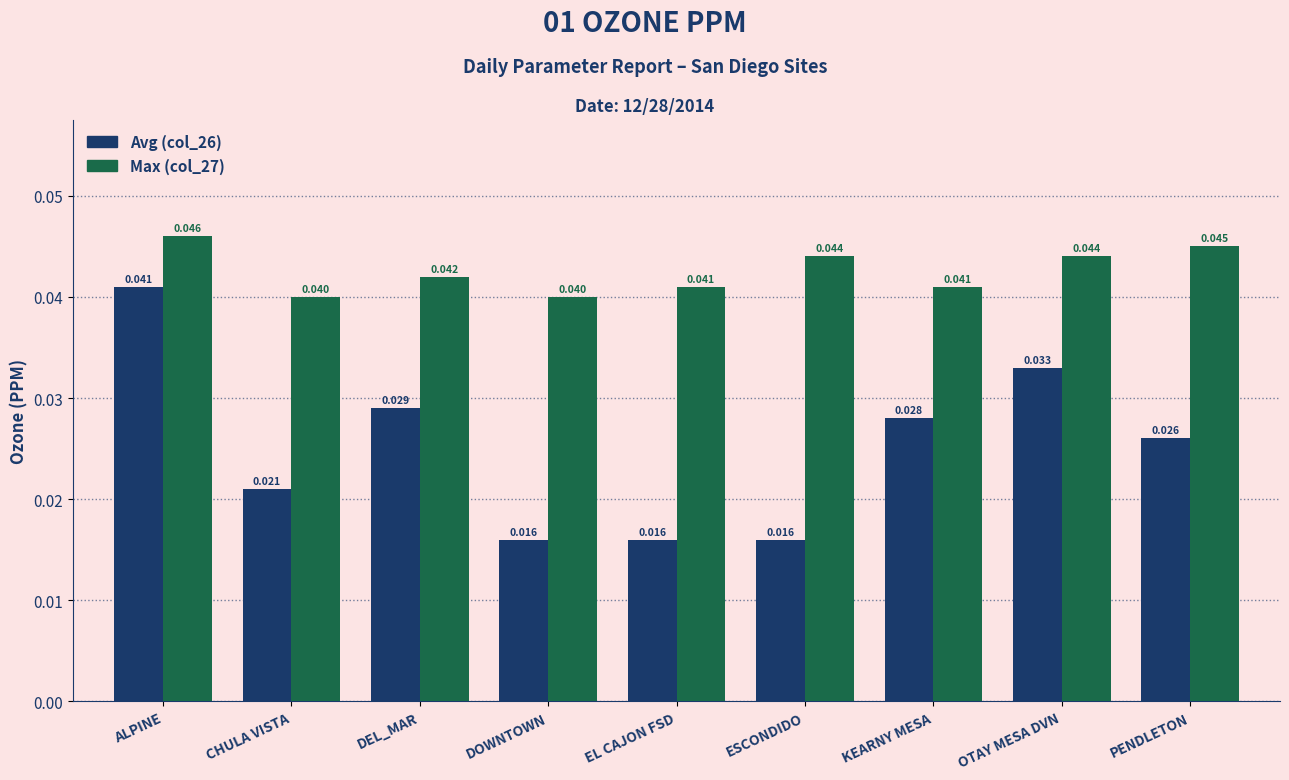

Which category has the highest value across all series?

ALPINE